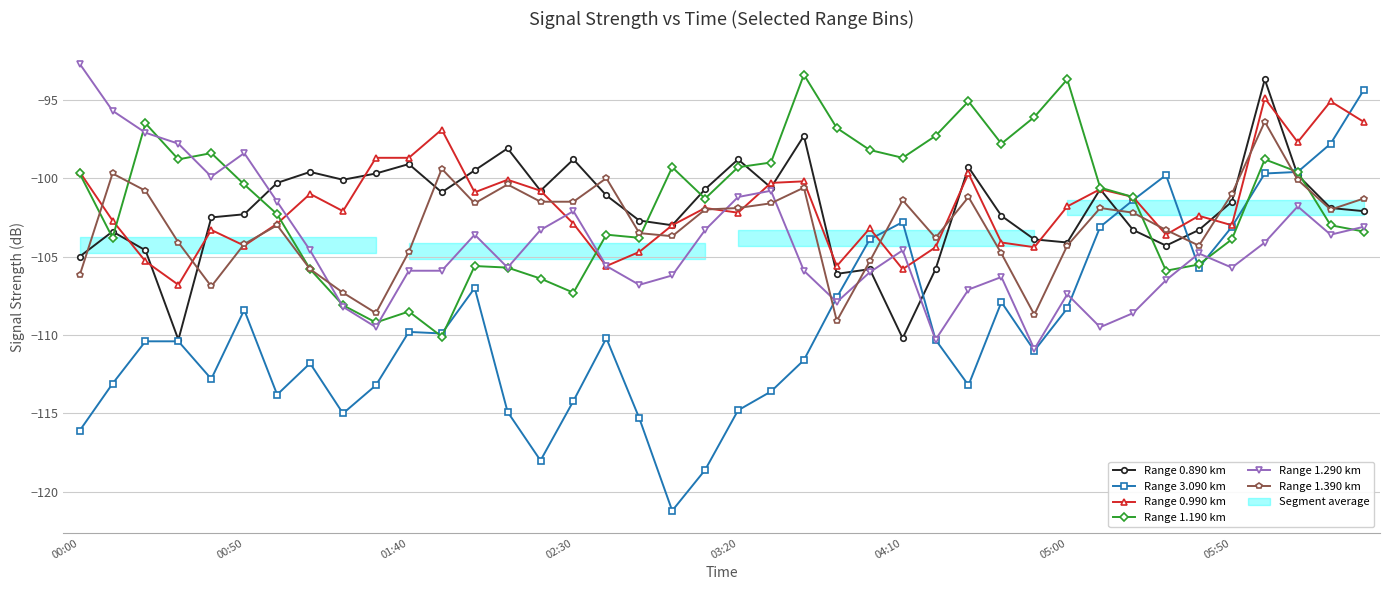

Is this an area chart (filled region under the line)?

No